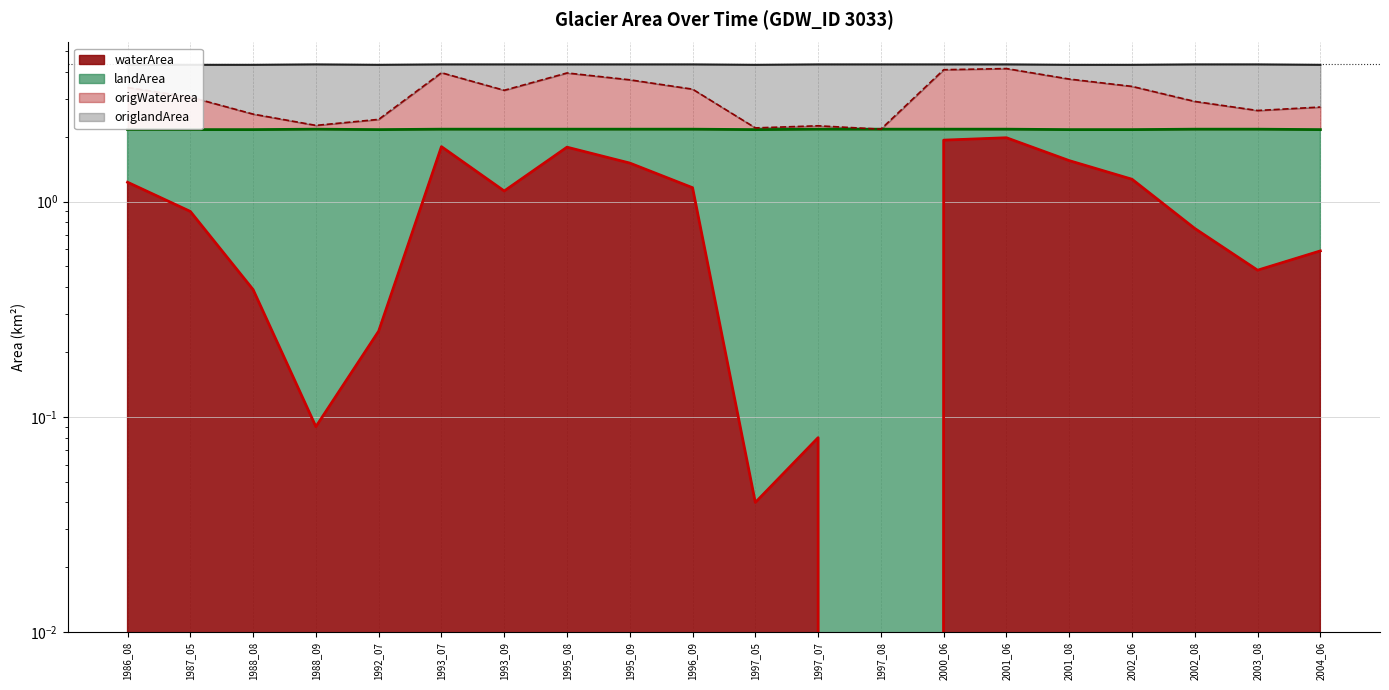

How many interior local peaks does the landArea series have?

4